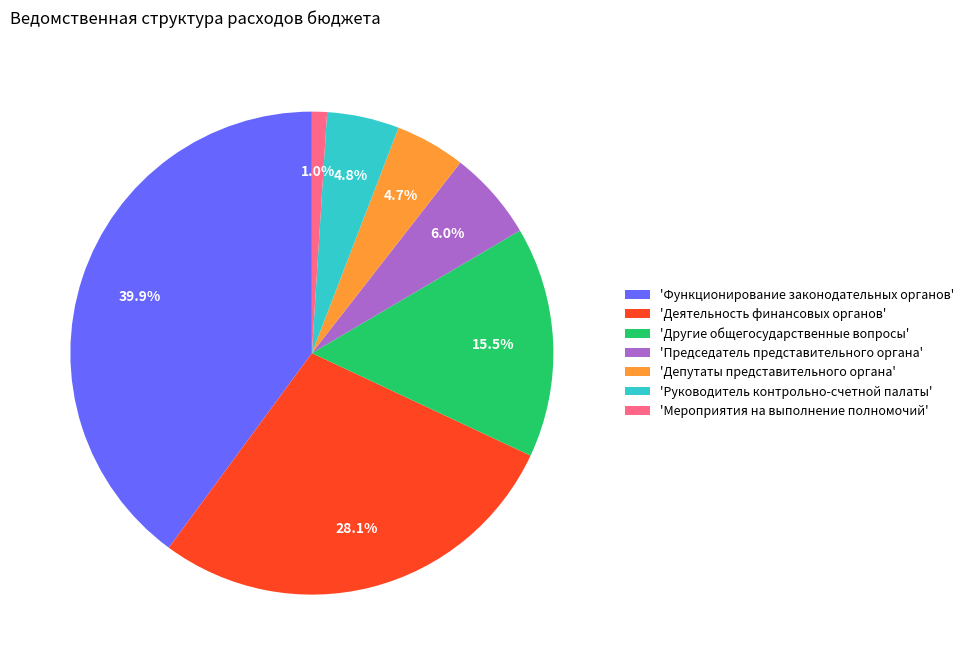

Is there any slice that represents more than half of the pie?

No